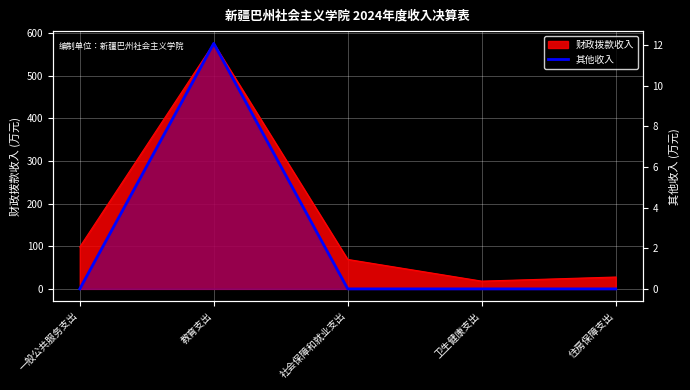

True or false: the data shows 0.0 at 一般公共服务支出.

True